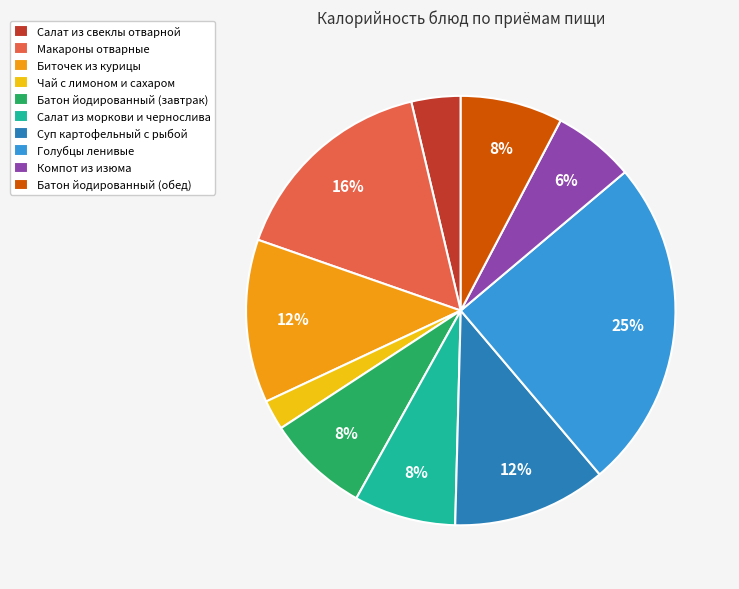

Which category has the smallest portion of the pie?

Чай с лимоном и сахаром